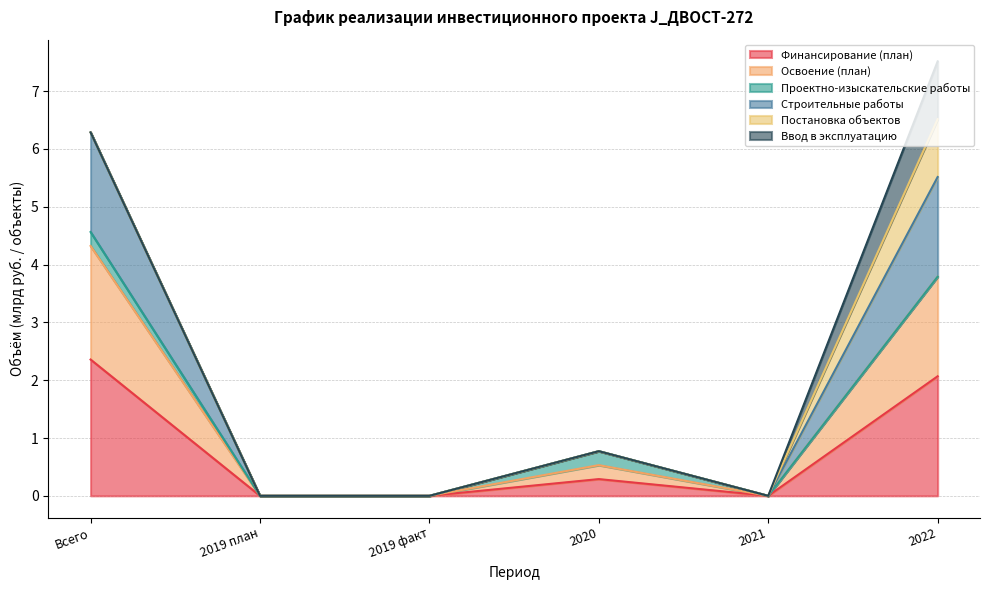

Rank the series at 2021 from lowest to highest value.

Финансирование (план), Освоение (план), Строительные работы